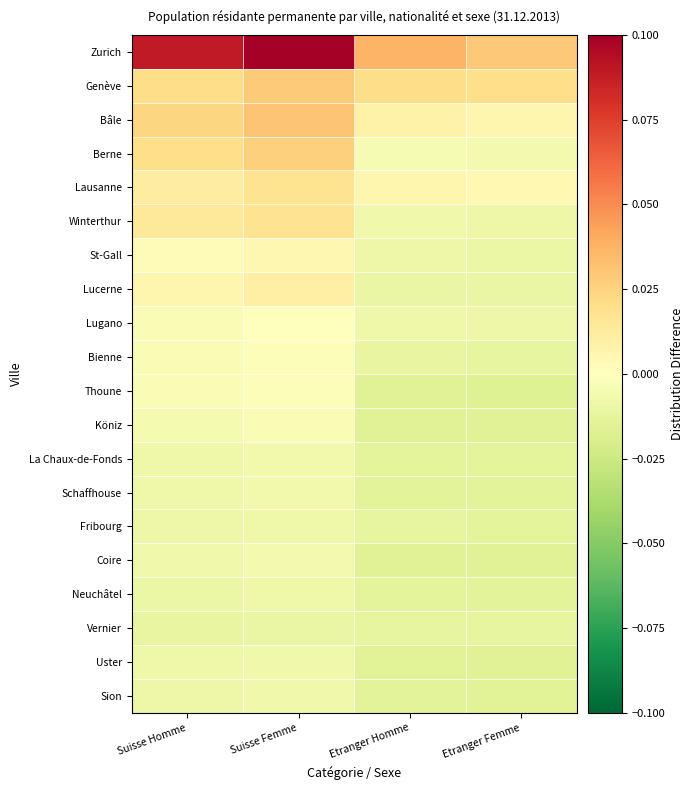

Reading left to right, transcribe all the data shown in this chart.

Zurich: Suisse Homme=0.1	Suisse Femme=0.1	Etranger Homme=0.0	Etranger Femme=0.0
Genève: Suisse Homme=0.0	Suisse Femme=0.0	Etranger Homme=0.0	Etranger Femme=0.0
Bâle: Suisse Homme=0.0	Suisse Femme=0.0	Etranger Homme=0.0	Etranger Femme=0.0
Berne: Suisse Homme=0.0	Suisse Femme=0.0	Etranger Homme=-0.0	Etranger Femme=-0.0
Lausanne: Suisse Homme=0.0	Suisse Femme=0.0	Etranger Homme=0.0	Etranger Femme=0.0
Winterthur: Suisse Homme=0.0	Suisse Femme=0.0	Etranger Homme=-0.0	Etranger Femme=-0.0
St-Gall: Suisse Homme=0.0	Suisse Femme=0.0	Etranger Homme=-0.0	Etranger Femme=-0.0
Lucerne: Suisse Homme=0.0	Suisse Femme=0.0	Etranger Homme=-0.0	Etranger Femme=-0.0
Lugano: Suisse Homme=-0.0	Suisse Femme=-0.0	Etranger Homme=-0.0	Etranger Femme=-0.0
Bienne: Suisse Homme=-0.0	Suisse Femme=-0.0	Etranger Homme=-0.0	Etranger Femme=-0.0
Thoune: Suisse Homme=-0.0	Suisse Femme=-0.0	Etranger Homme=-0.0	Etranger Femme=-0.0
Köniz: Suisse Homme=-0.0	Suisse Femme=-0.0	Etranger Homme=-0.0	Etranger Femme=-0.0
La Chaux-de-Fonds: Suisse Homme=-0.0	Suisse Femme=-0.0	Etranger Homme=-0.0	Etranger Femme=-0.0
Schaffhouse: Suisse Homme=-0.0	Suisse Femme=-0.0	Etranger Homme=-0.0	Etranger Femme=-0.0
Fribourg: Suisse Homme=-0.0	Suisse Femme=-0.0	Etranger Homme=-0.0	Etranger Femme=-0.0
Coire: Suisse Homme=-0.0	Suisse Femme=-0.0	Etranger Homme=-0.0	Etranger Femme=-0.0
Neuchâtel: Suisse Homme=-0.0	Suisse Femme=-0.0	Etranger Homme=-0.0	Etranger Femme=-0.0
Vernier: Suisse Homme=-0.0	Suisse Femme=-0.0	Etranger Homme=-0.0	Etranger Femme=-0.0
Uster: Suisse Homme=-0.0	Suisse Femme=-0.0	Etranger Homme=-0.0	Etranger Femme=-0.0
Sion: Suisse Homme=-0.0	Suisse Femme=-0.0	Etranger Homme=-0.0	Etranger Femme=-0.0